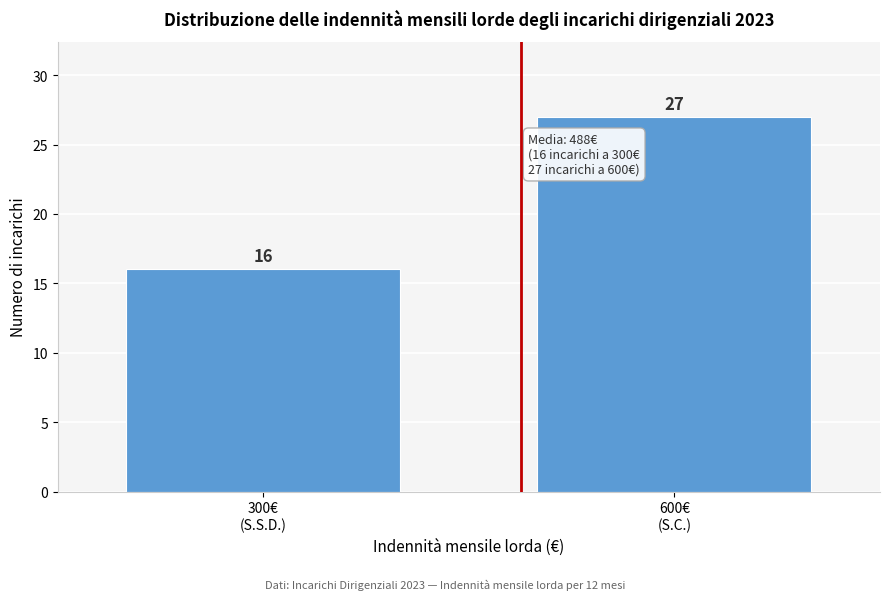

Reading right to left, extract all data points from this chart.

27	16